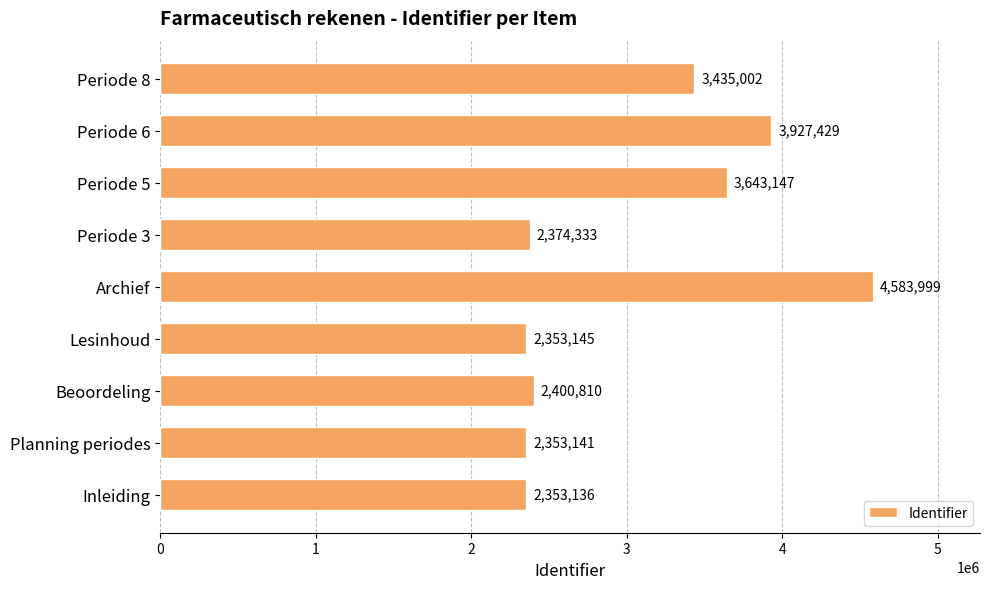

Which category has the highest value across all series?

Archief